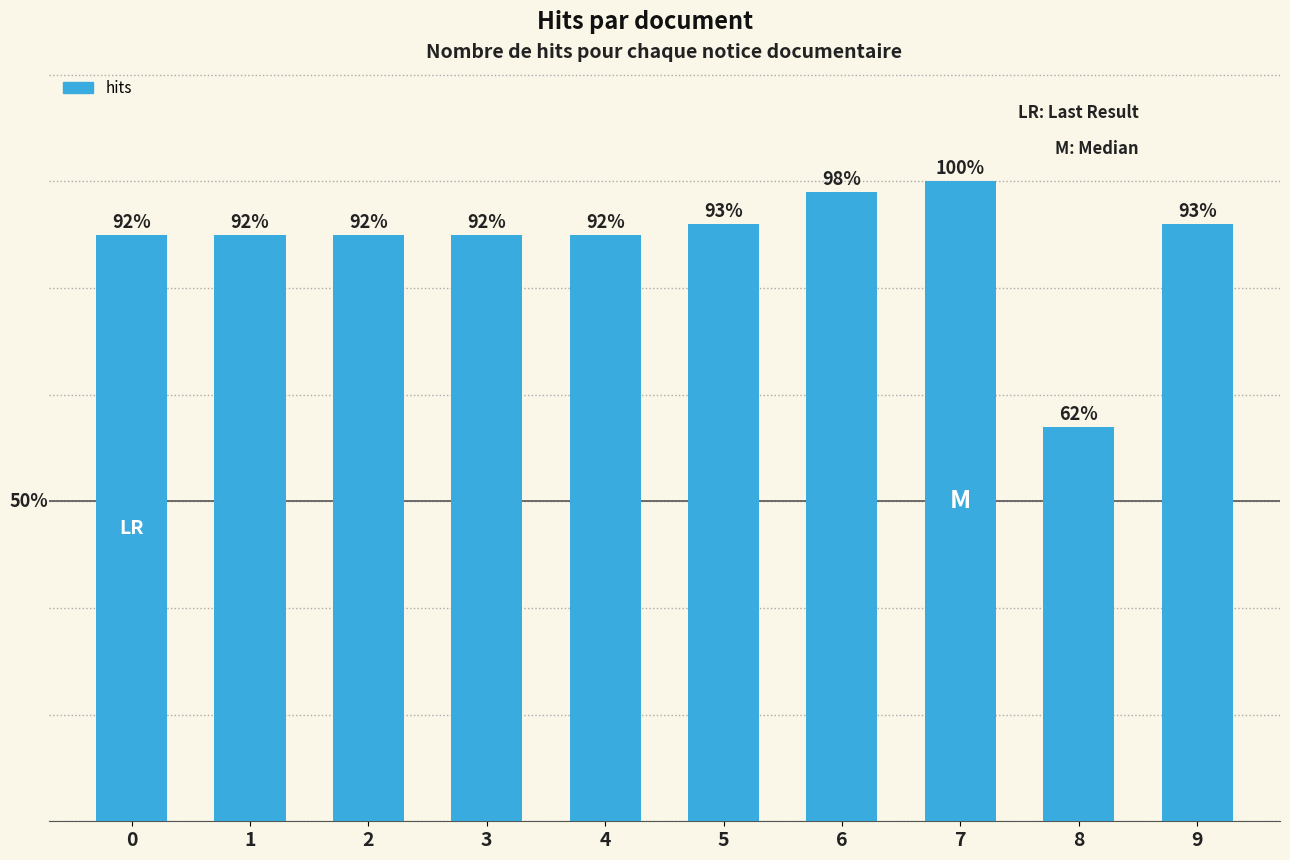

Are the bars horizontal?

No